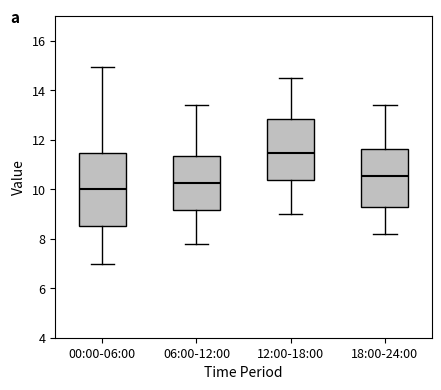

Which box has the highest median line?

12:00-18:00